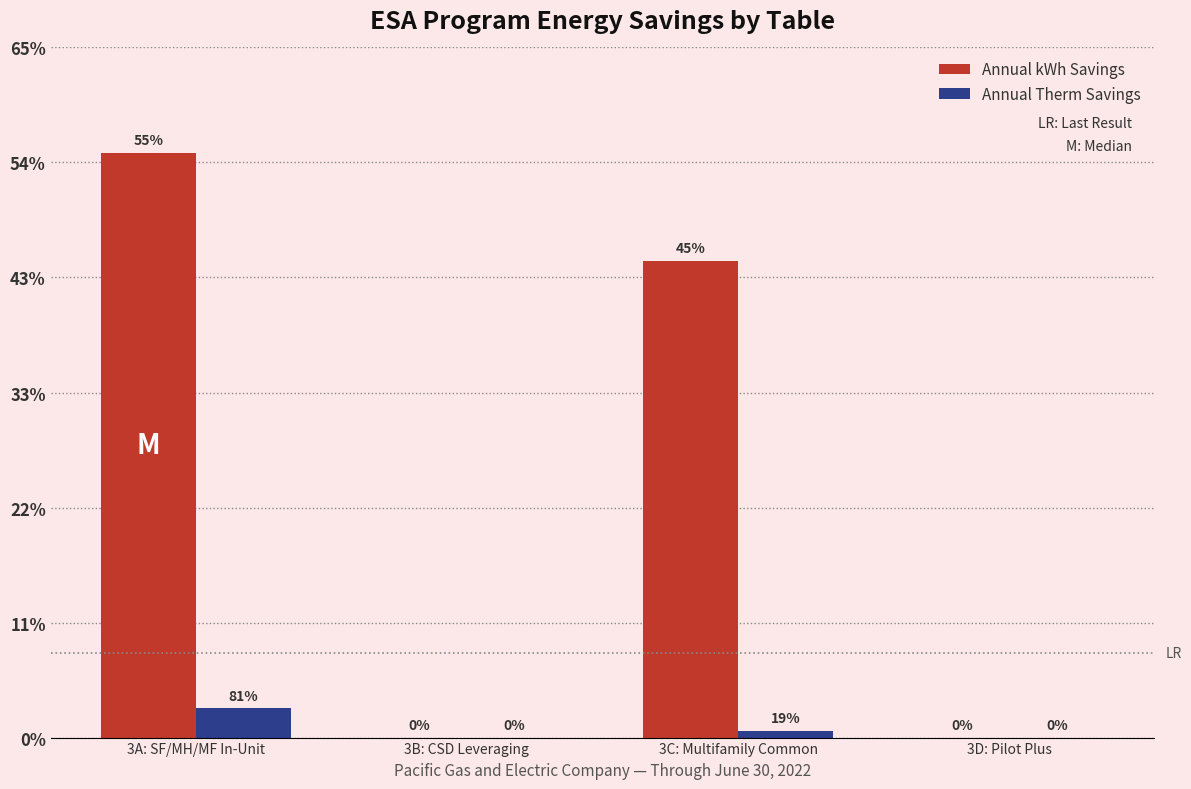

Does the chart contain stacked bars?

No